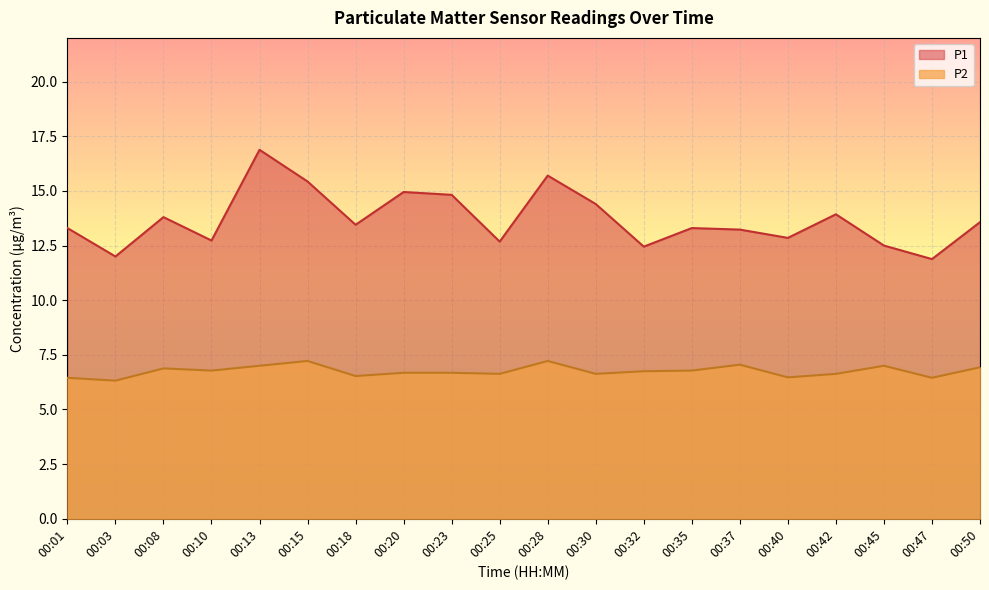

How many lines are shown in the chart?

2